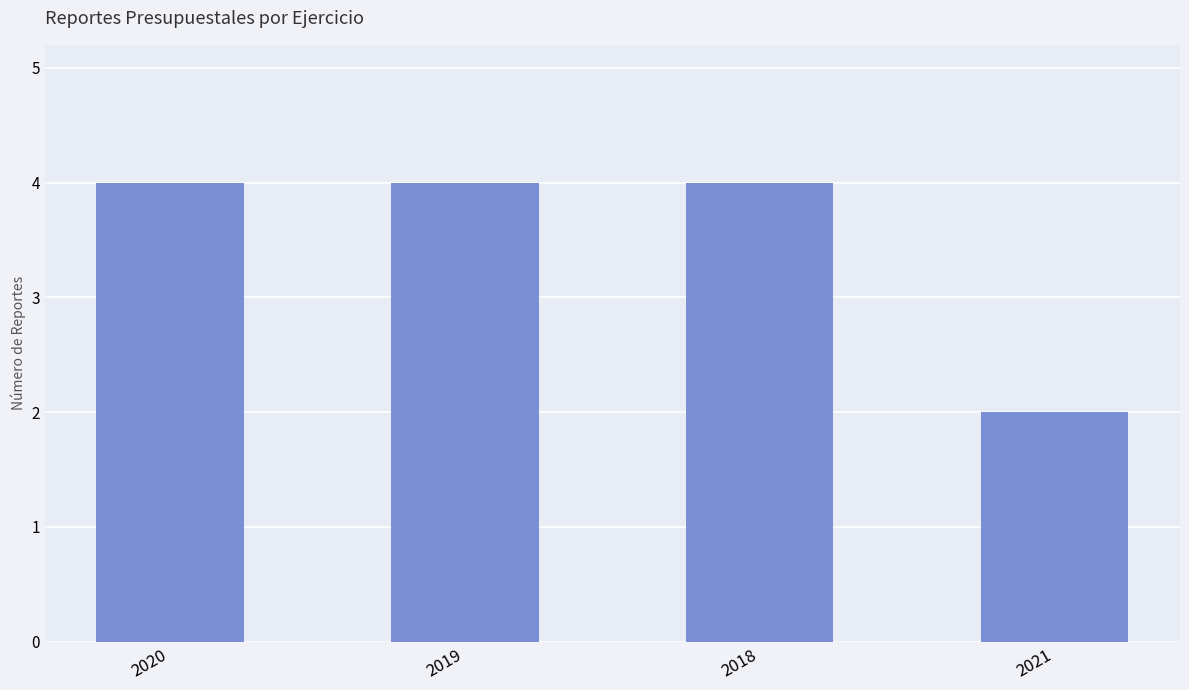

Count the number of data series in this chart.

1